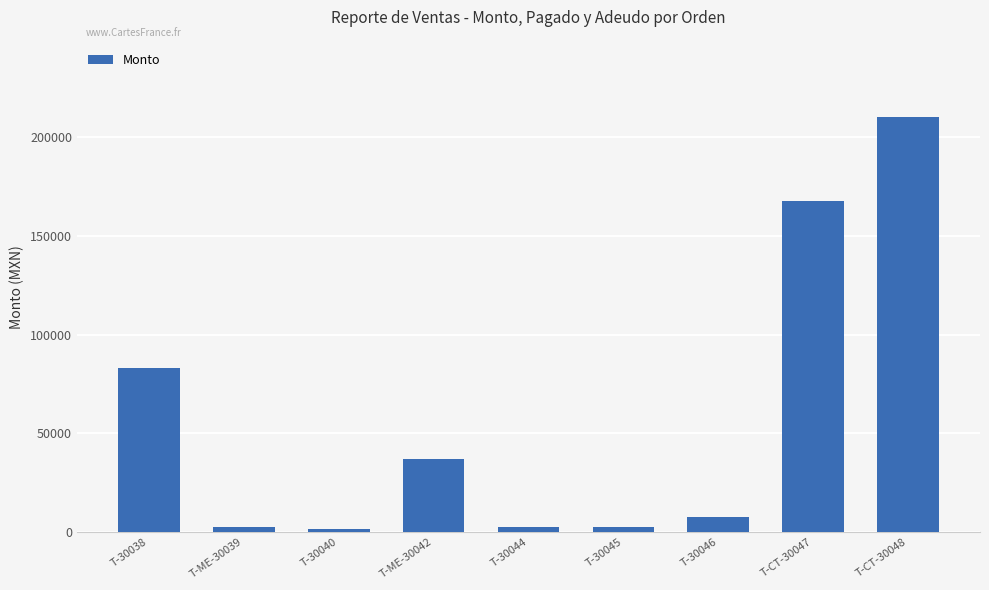

What is the approximate value at T-CT-30048?

210033.6